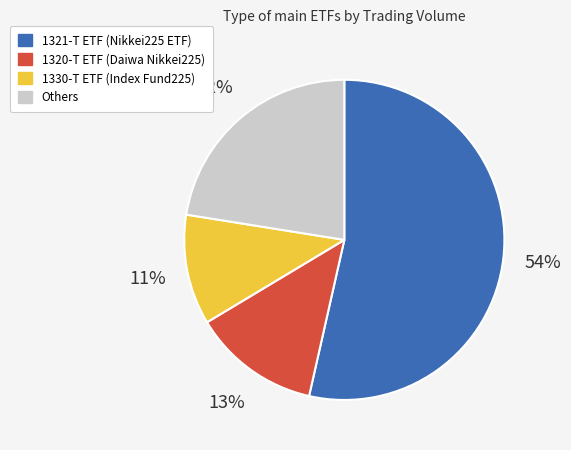

How many segments does this pie chart have?

4